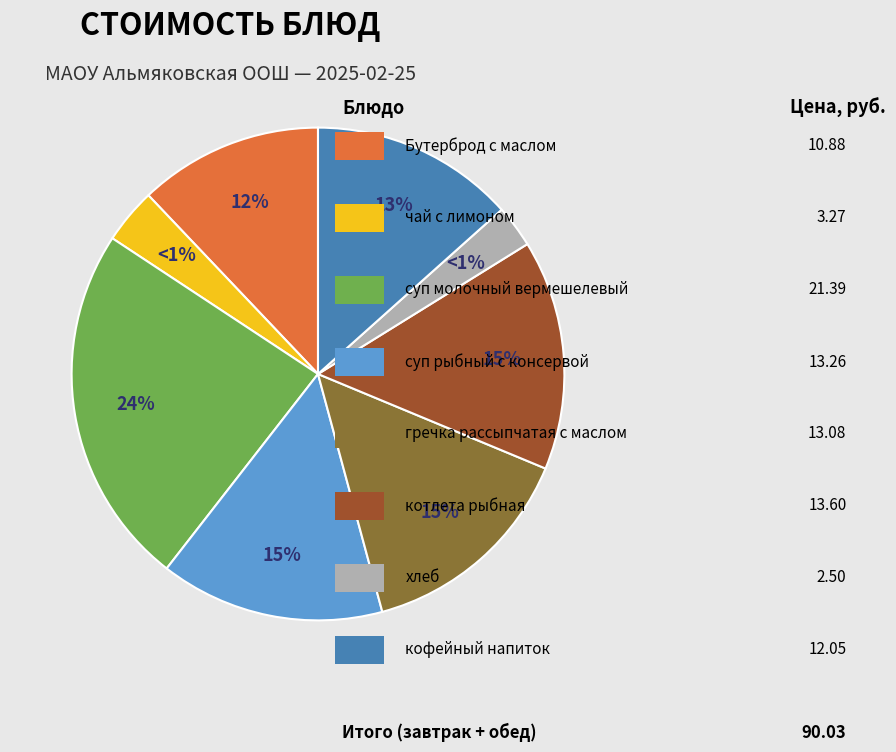

Does гречка рассыпчатая с маслом represent more than half of the total?

No